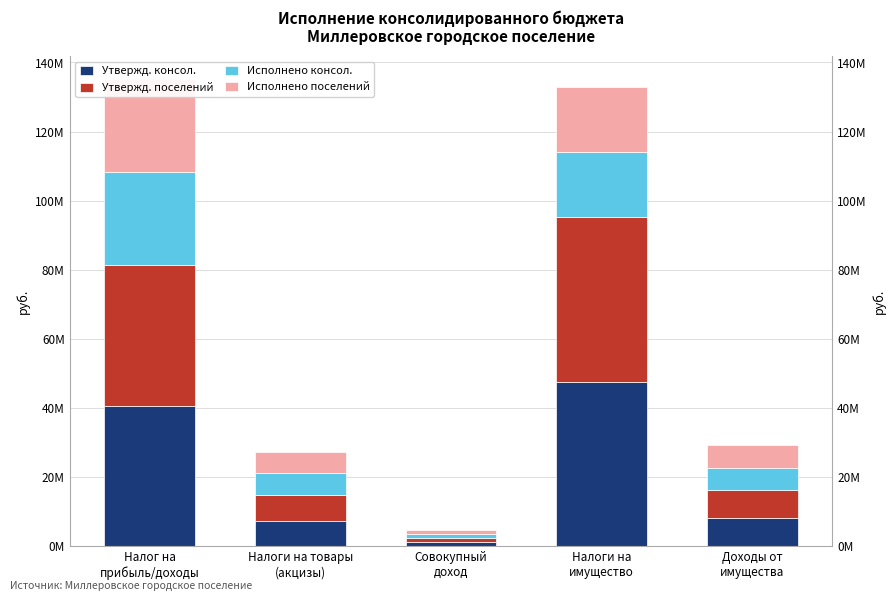

What is the approximate value of Утвержд. консол. at Совокупный
доход?

1185800.0